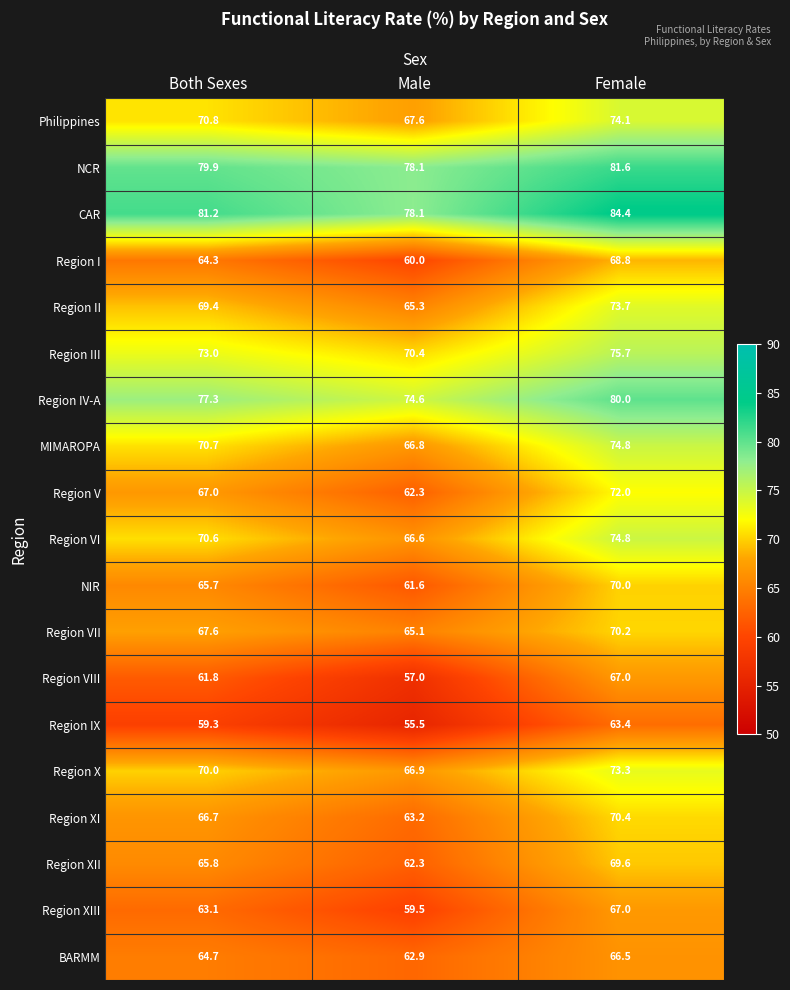

At which category is the sum across all series the highest?

Female